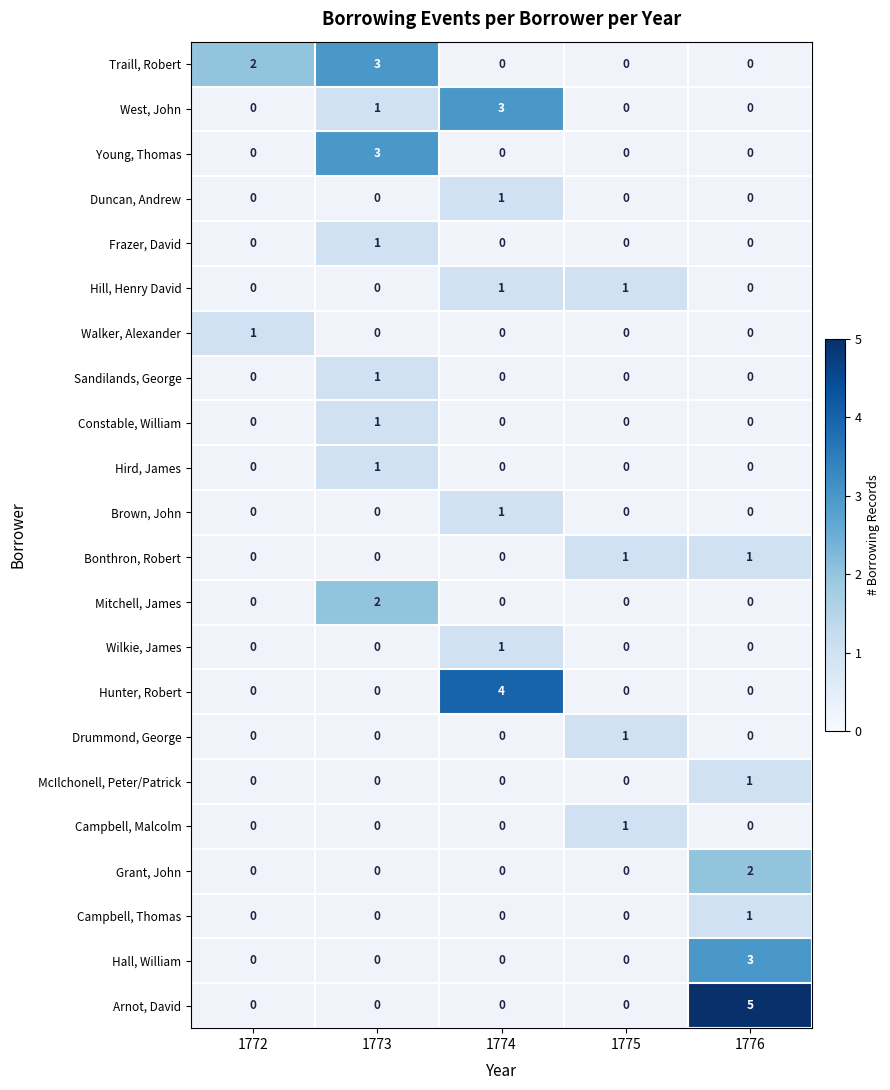

True or false: Traill, Robert has a value of 2 at 1772.

True